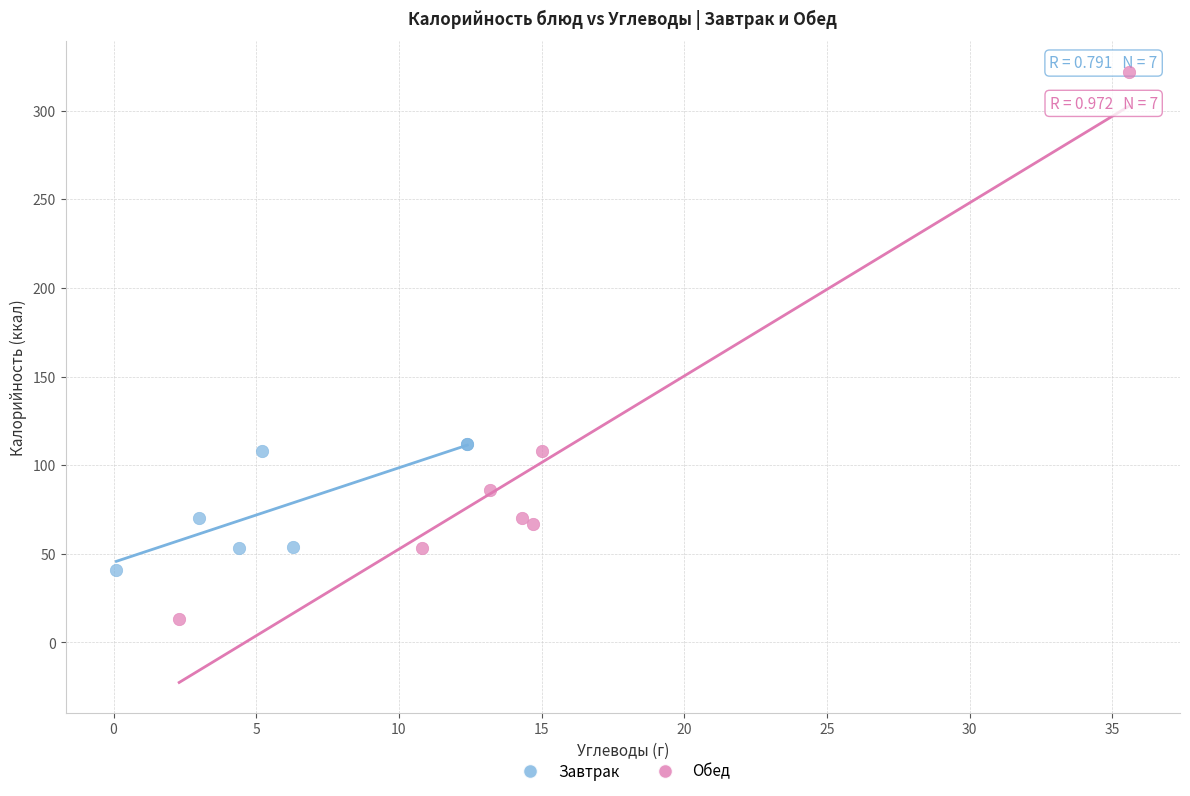

Which series has the widest spread of Y values?

Обед